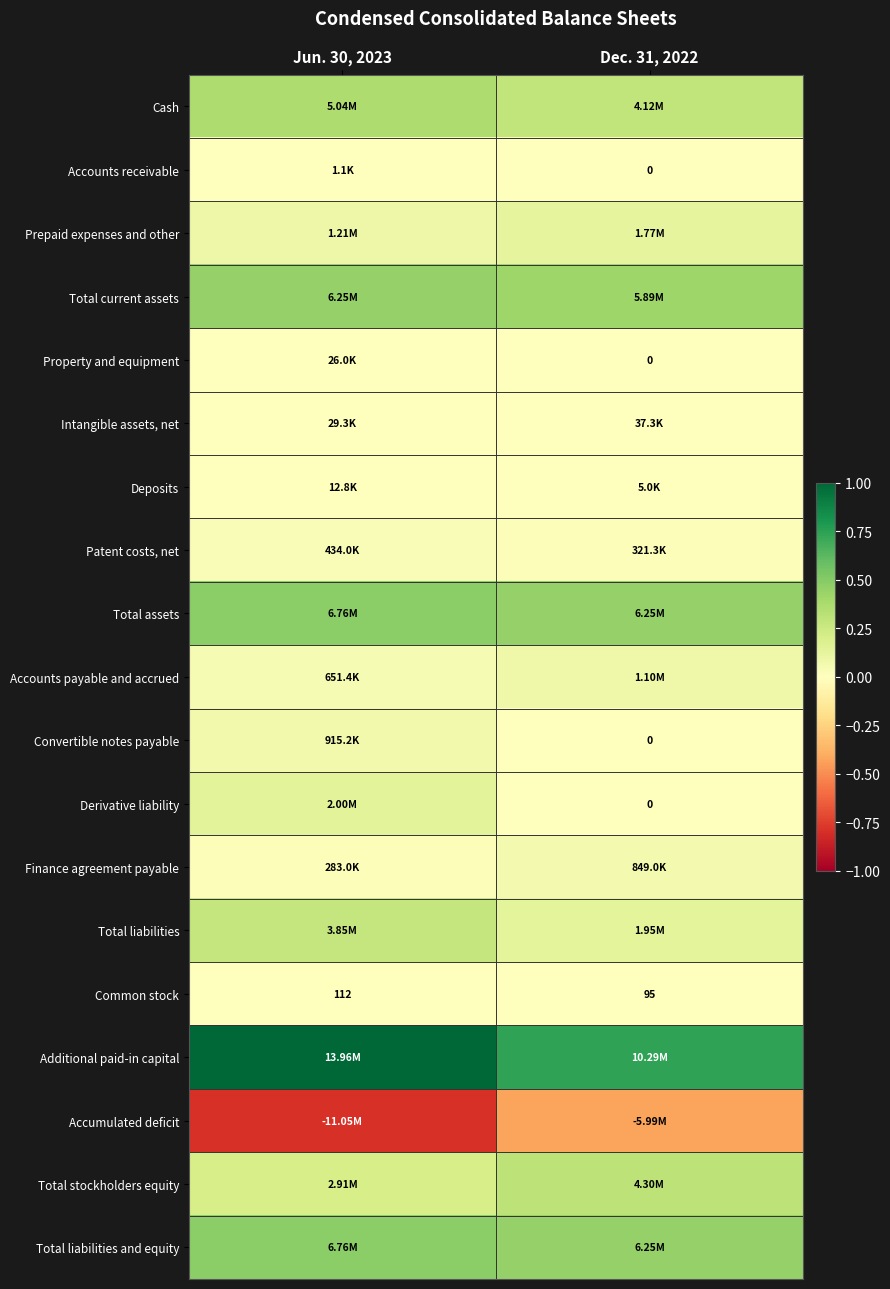

At how many categories does at least one series exceed 0?

2